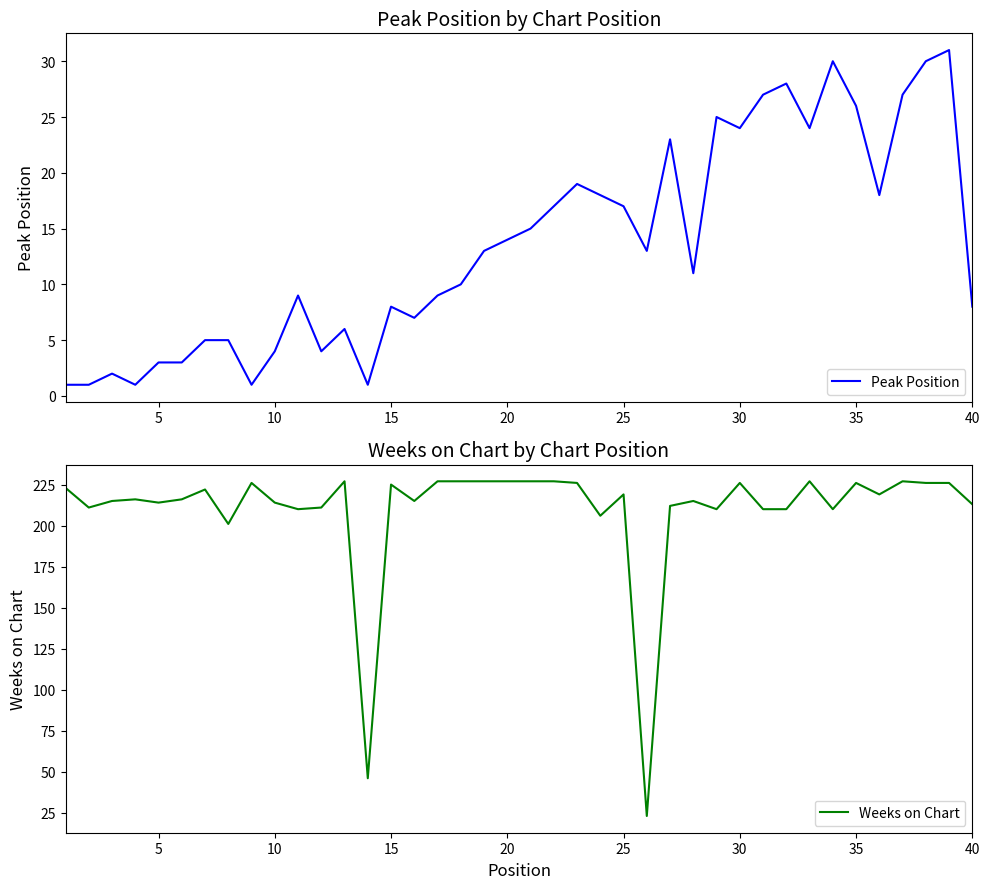

How many series are shown in this chart?

2